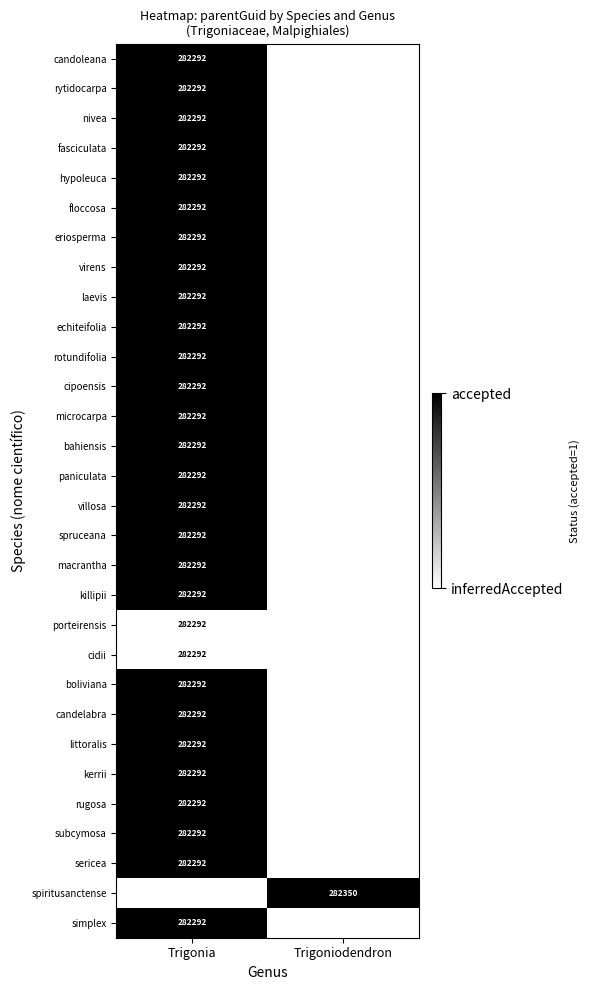

The value of kerrii at Trigonia is 282292. True or false?

True